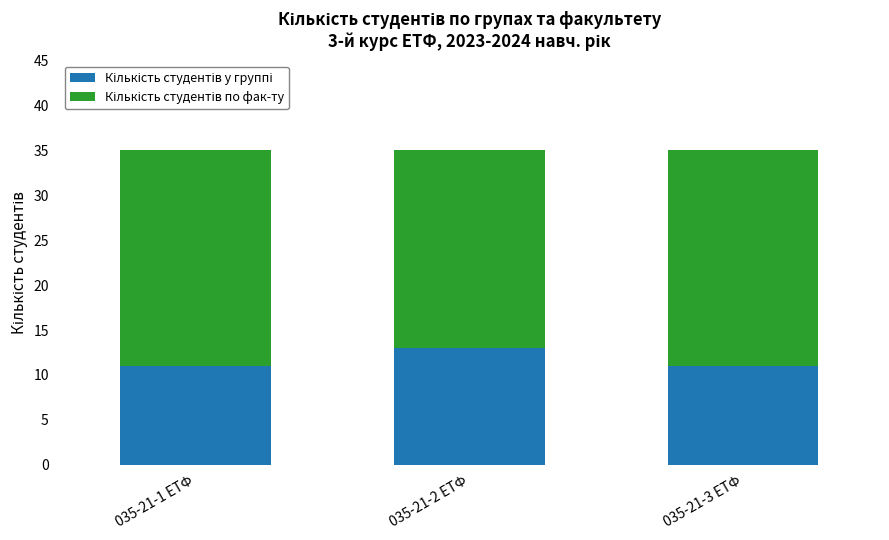

What is the total value across all series at 035-21-2 ЕТФ?

35